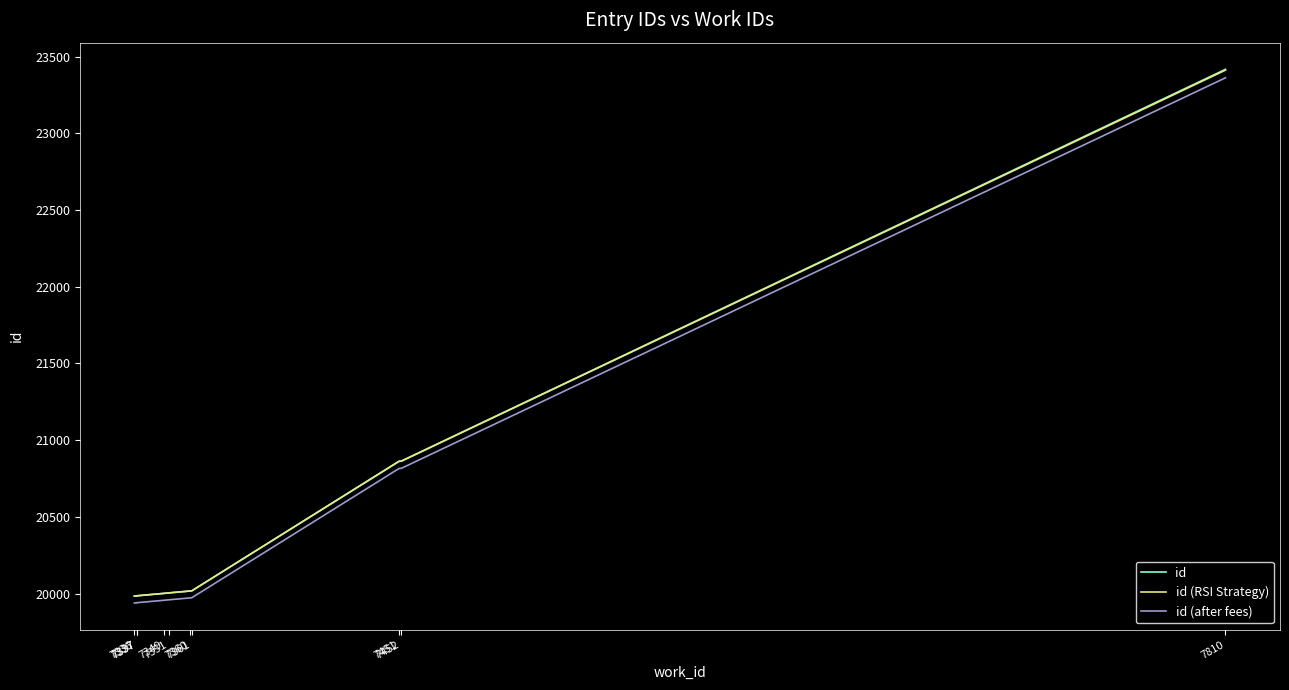

Reading right to left, transcribe all the data shown in this chart.

id: 7810=23418.0	7452=20864.0	7451=20863.0	7361=20018.0	7360=20016.0	7351=20004.0	7349=20001.0	7337=19985.0	7337=19984.0	7336=19983.0
id (RSI Strategy): 7810=23412.9	7452=20862.7	7451=20861.7	7361=20018.0	7360=20016.0	7351=20004.0	7349=20001.0	7337=19985.0	7337=19984.0	7336=19983.0
id (after fees): 7810=23362.7	7452=20816.4	7451=20815.4	7361=19972.9	7360=19971.0	7351=19959.0	7349=19956.0	7337=19940.0	7337=19939.0	7336=19938.1